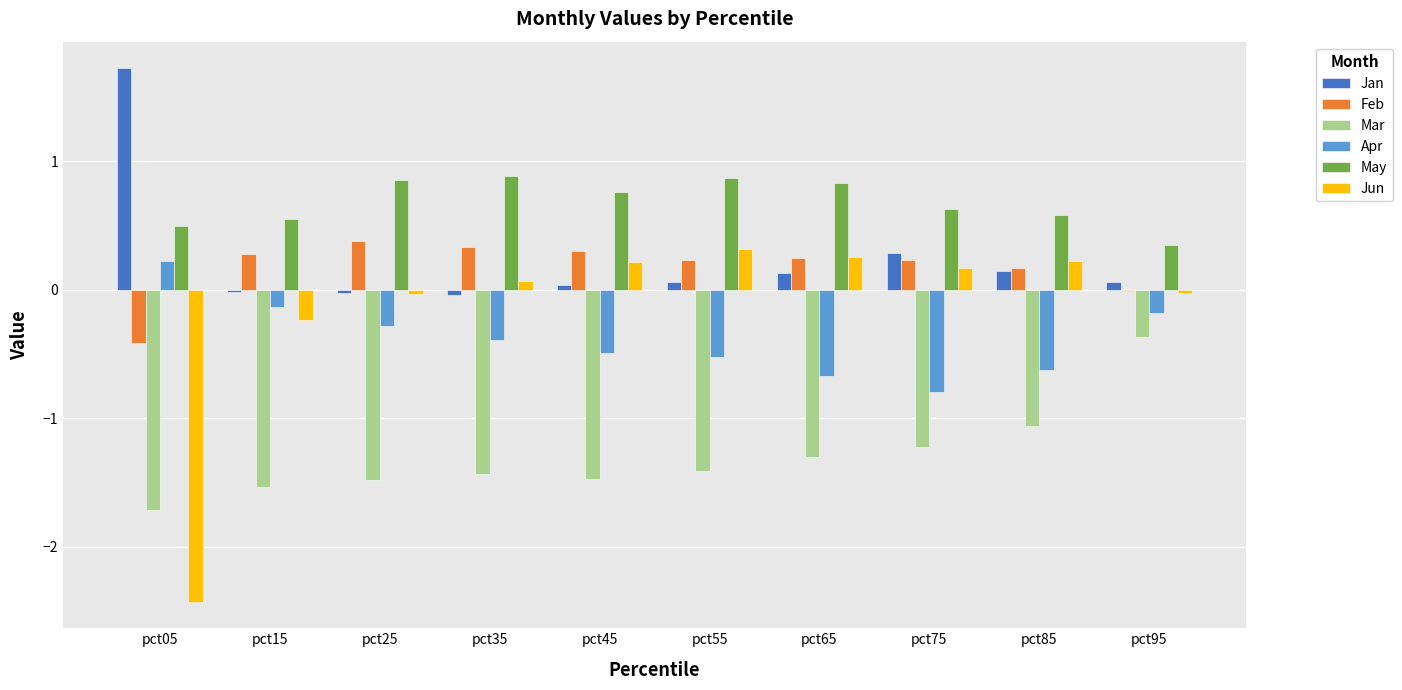

Where is Feb nearest to the value 0?

pct95